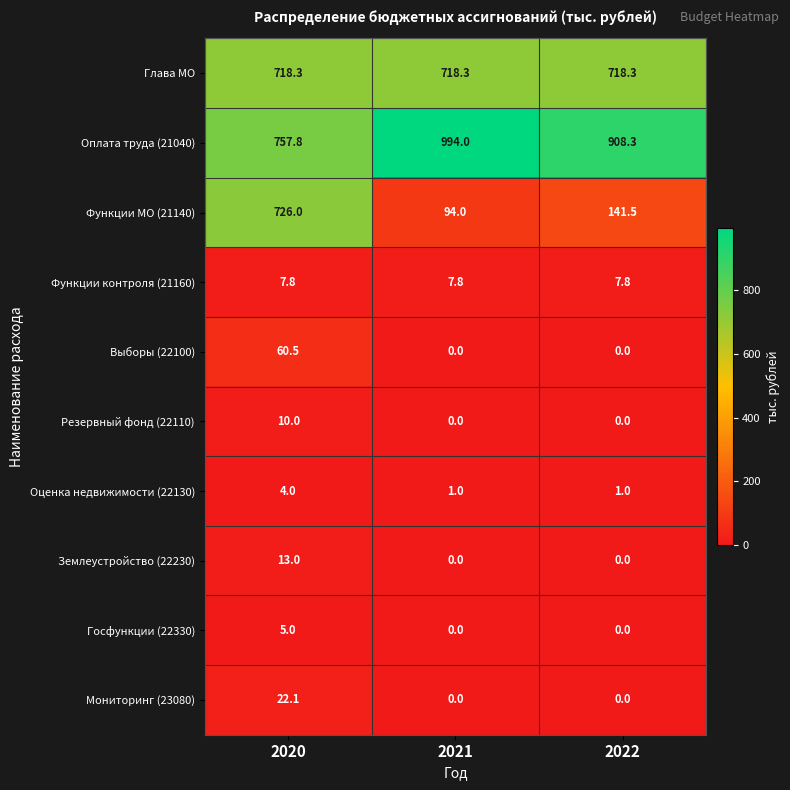

Which series has the largest total across all categories?

Оплата труда (21040)